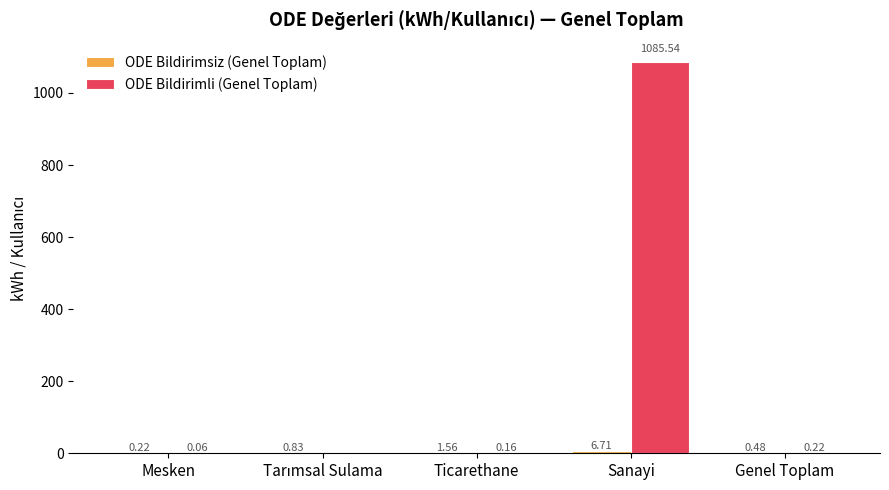

Between Ticarethane and Sanayi, which series saw the biggest shift?

ODE Bildirimli (Genel Toplam)